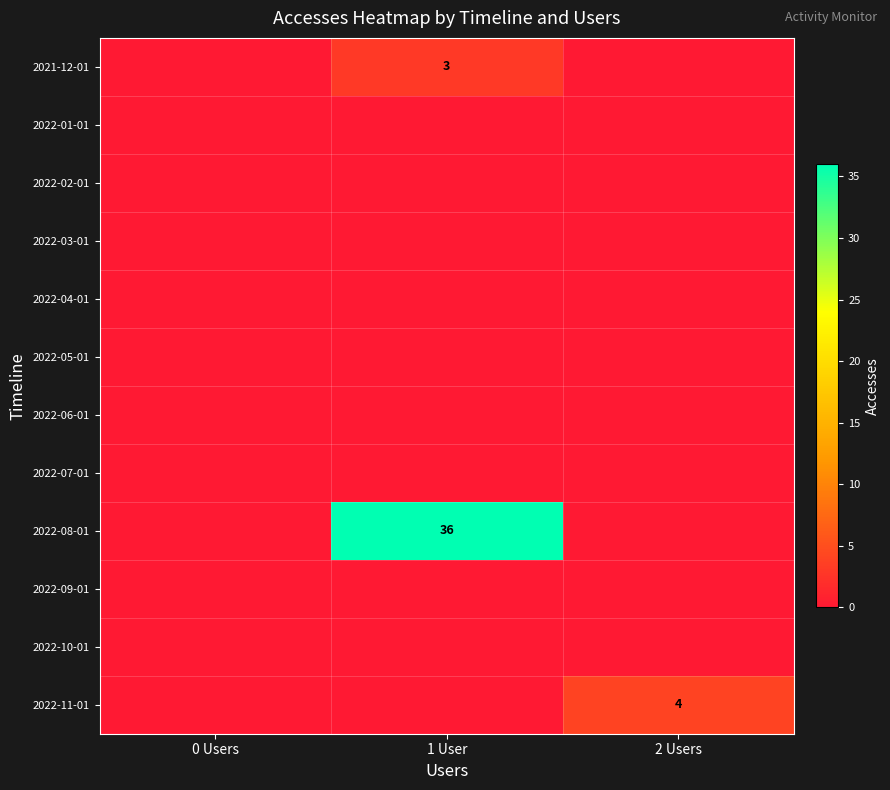

Which series has the largest range (max minus min)?

2022-08-01